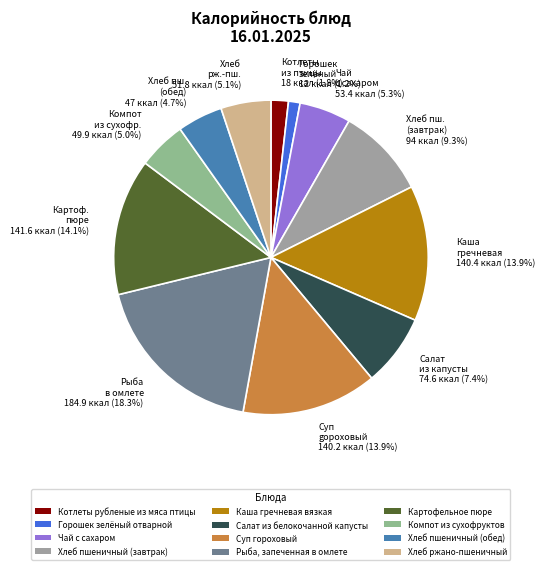

How many segments does this pie chart have?

12